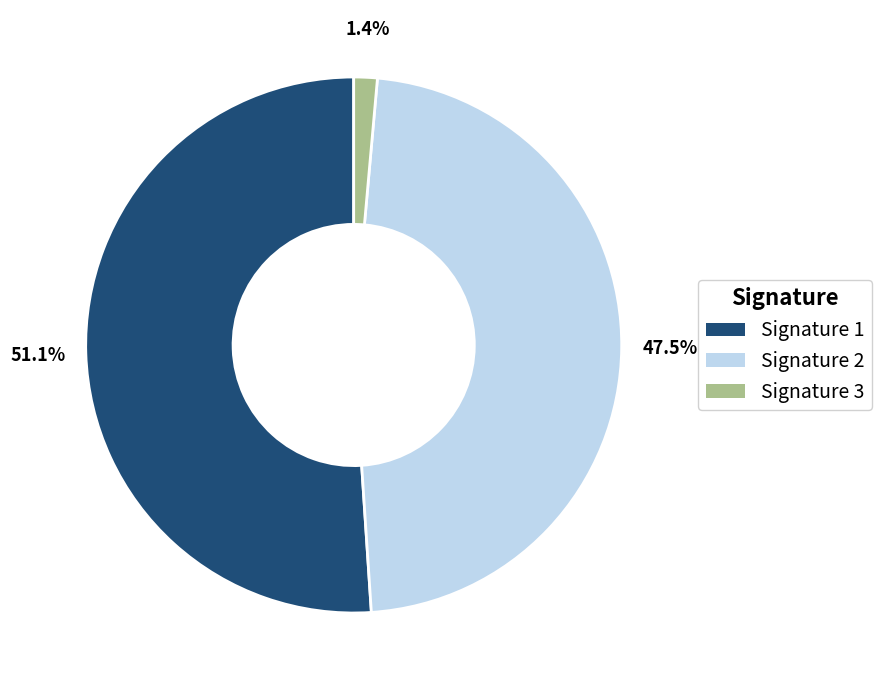

Rank the categories by value from highest to lowest.

Signature 1, Signature 2, Signature 3